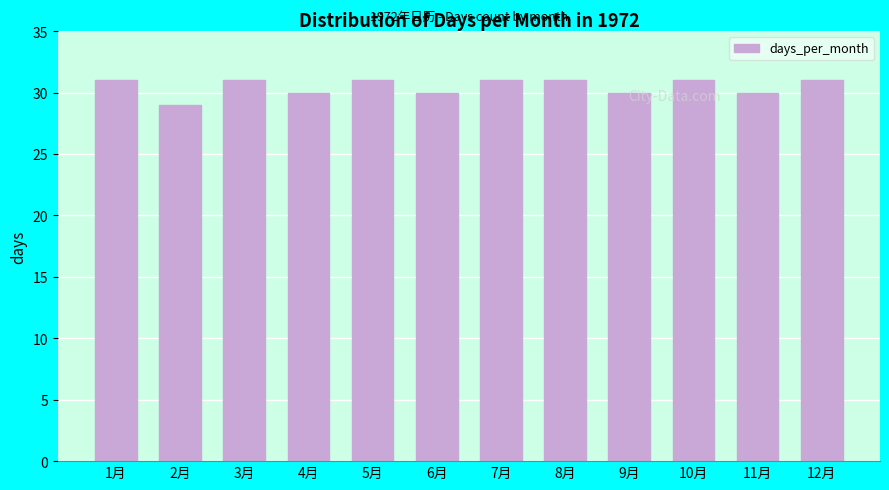

What is the value of the 10th bar from the left?

31